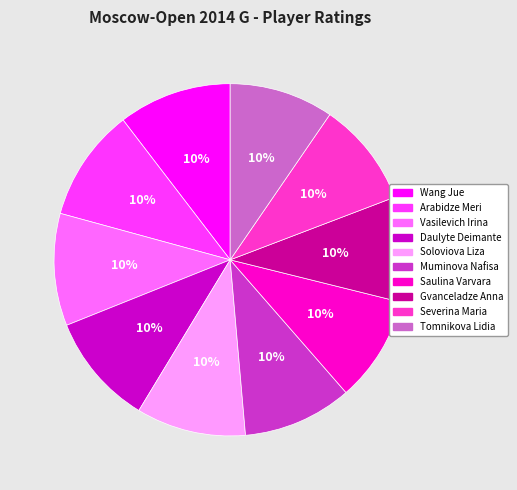

The Tomnikova Lidia slice represents 10% of the pie. True or false?

True